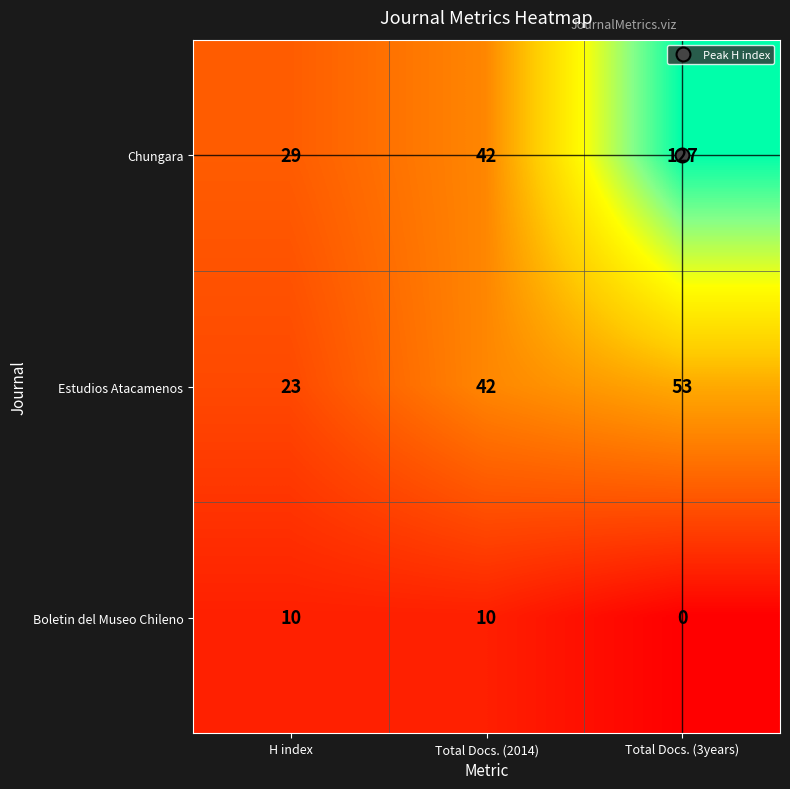

Count the Estudios Atacamenos values in the range 23 to 53.

3